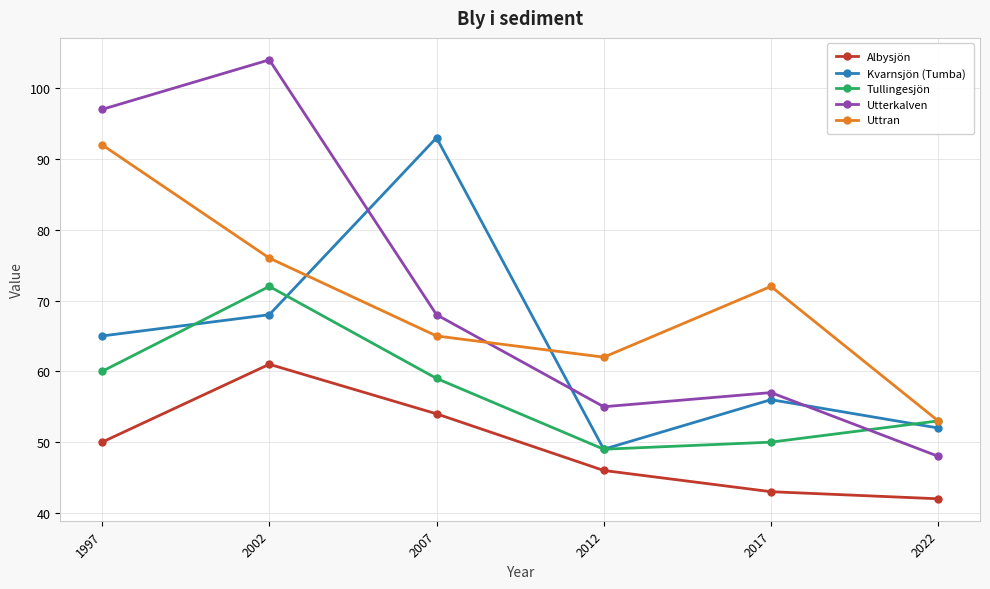

Read the Albysjön value at 2017, to the nearest 10.

40